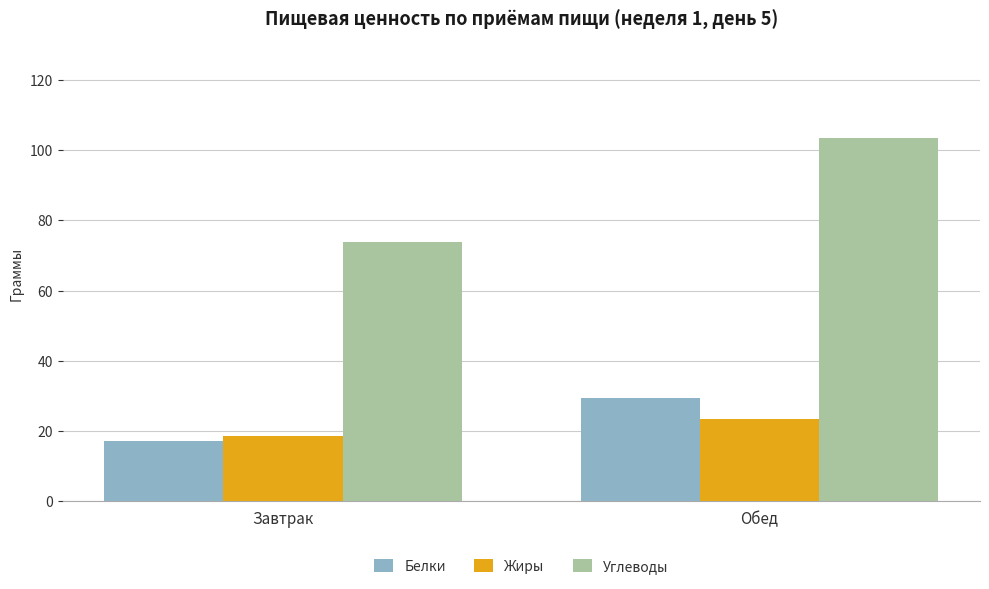

At which label does Белки first exceed 29?

Обед